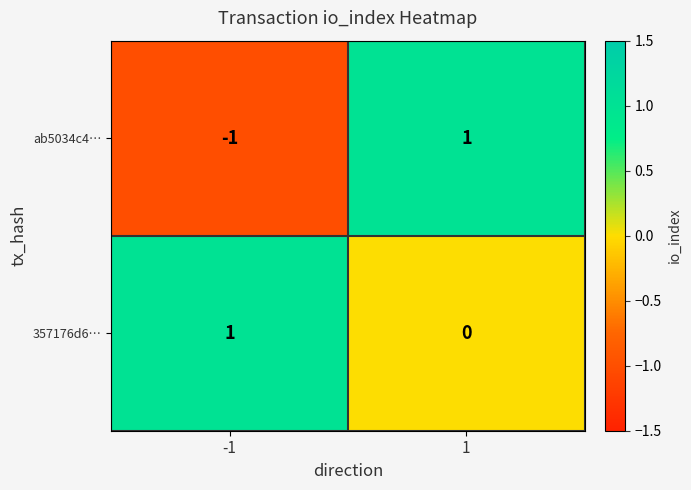

Which series has the largest range (max minus min)?

ab5034c4…